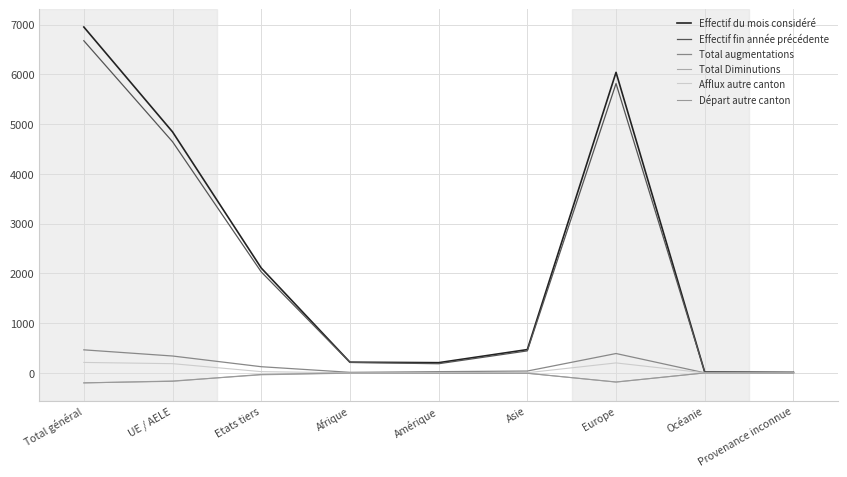

Where is Départ autre canton nearest to the value -100?

UE / AELE